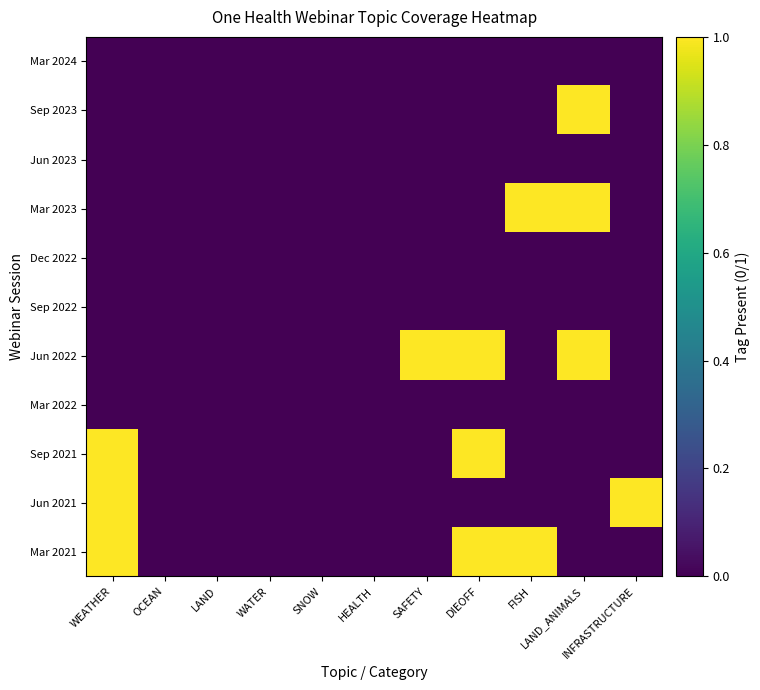

Between WEATHER and HEALTH, which is larger?

WEATHER